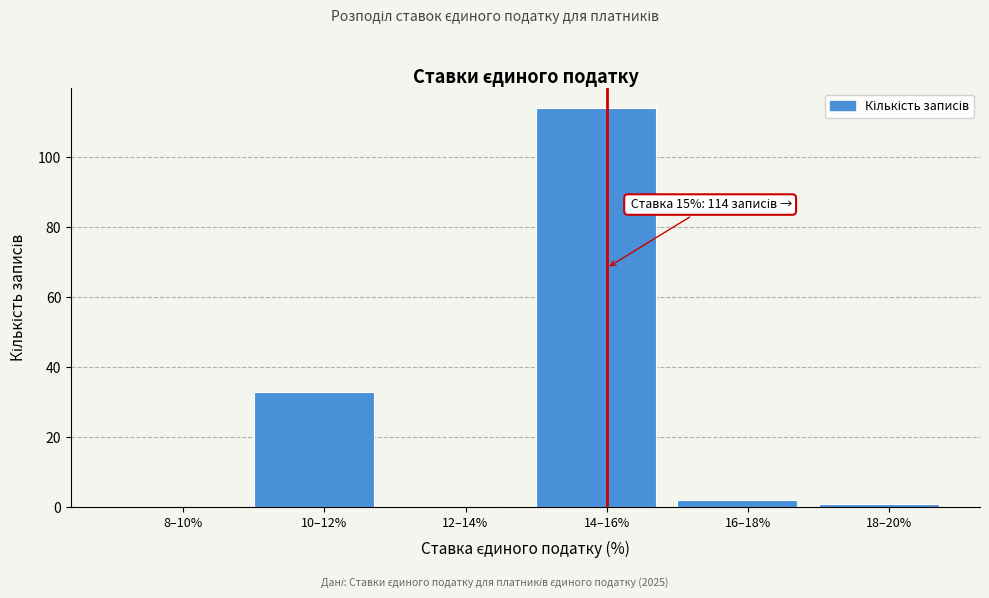

Reading right to left, transcribe all the data shown in this chart.

18–20%=1	16–18%=2	14–16%=114	12–14%=0	10–12%=33	8–10%=0